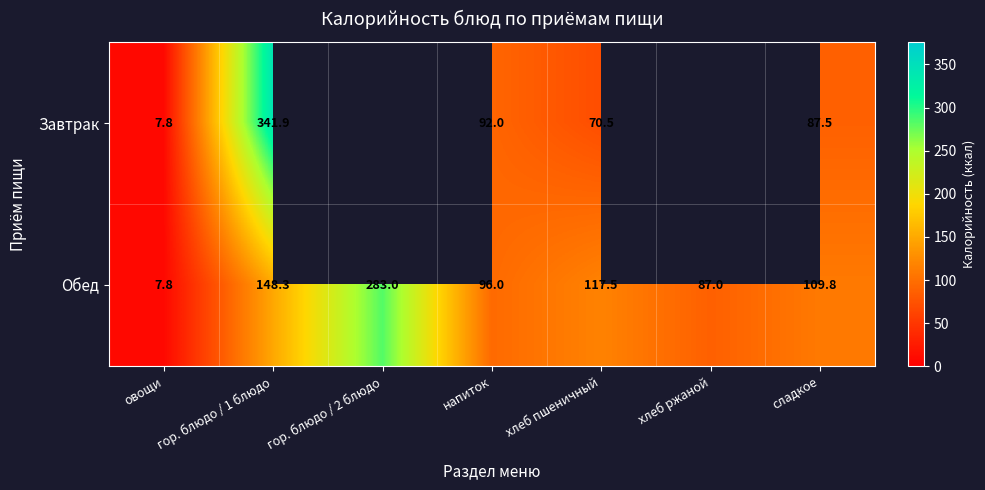

At хлеб пшеничный, list the series in order from largest to smallest.

Обед, Завтрак